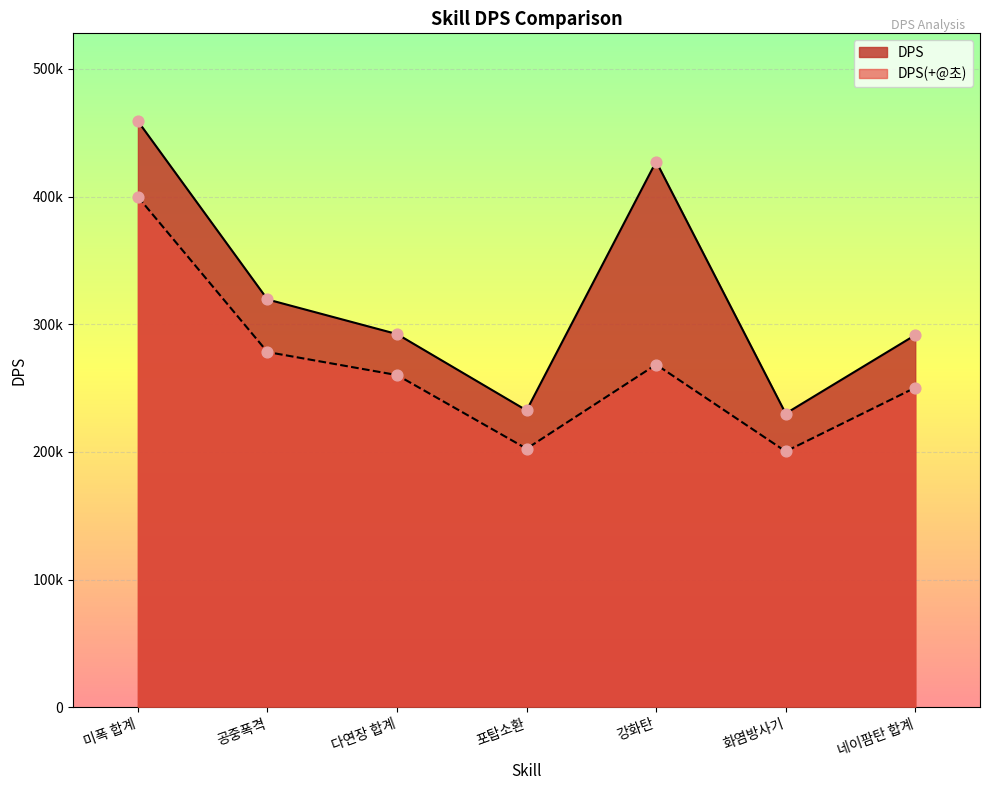

Which series reaches the minimum Y coordinate?

DPS(+@초)